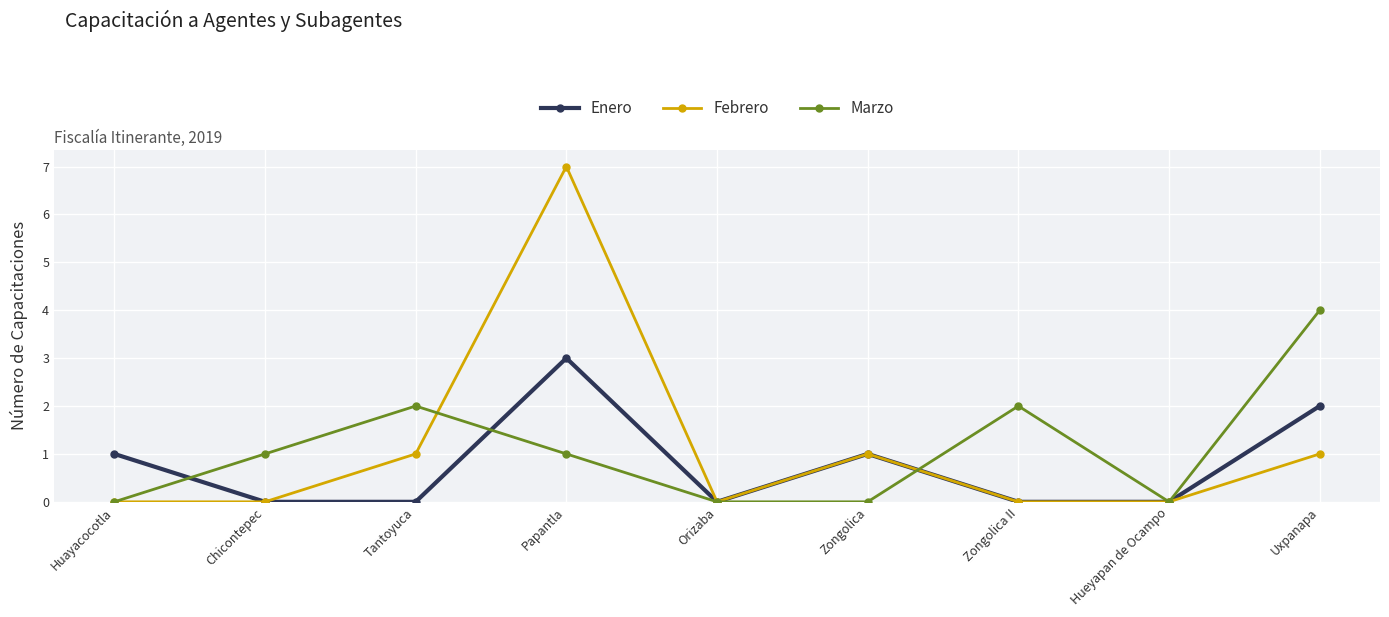

Reading left to right, transcribe all the data shown in this chart.

Enero: Huayacocotla=1	Chicontepec=0	Tantoyuca=0	Papantla=3	Orizaba=0	Zongolica=1	Zongolica II=0	Hueyapan de Ocampo=0	Uxpanapa=2
Febrero: Huayacocotla=0	Chicontepec=0	Tantoyuca=1	Papantla=7	Orizaba=0	Zongolica=1	Zongolica II=0	Hueyapan de Ocampo=0	Uxpanapa=1
Marzo: Huayacocotla=0	Chicontepec=1	Tantoyuca=2	Papantla=1	Orizaba=0	Zongolica=0	Zongolica II=2	Hueyapan de Ocampo=0	Uxpanapa=4